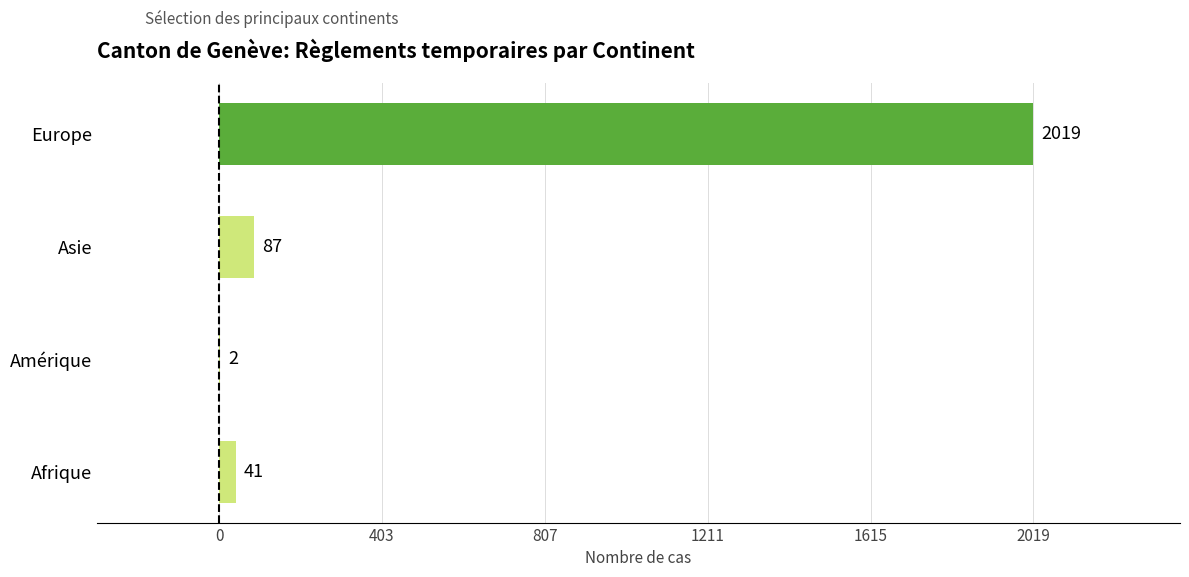

The value at Afrique is 41. True or false?

True